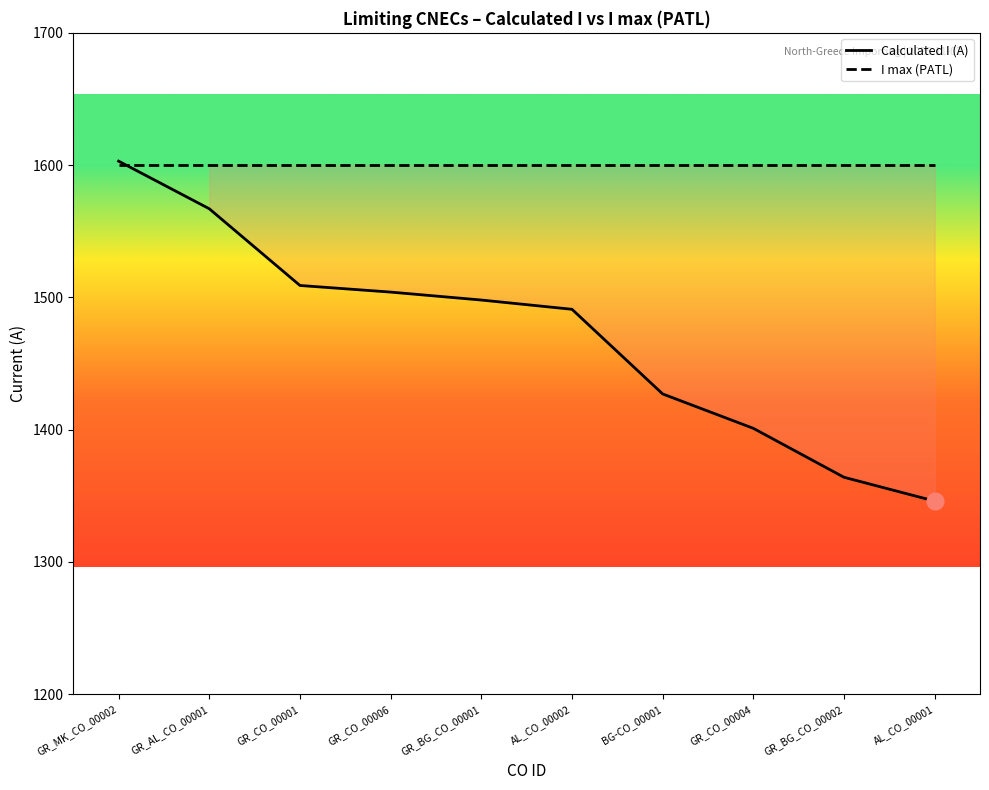

Is it true that Calculated I (A) equals 1346 at AL_CO_00001?

True